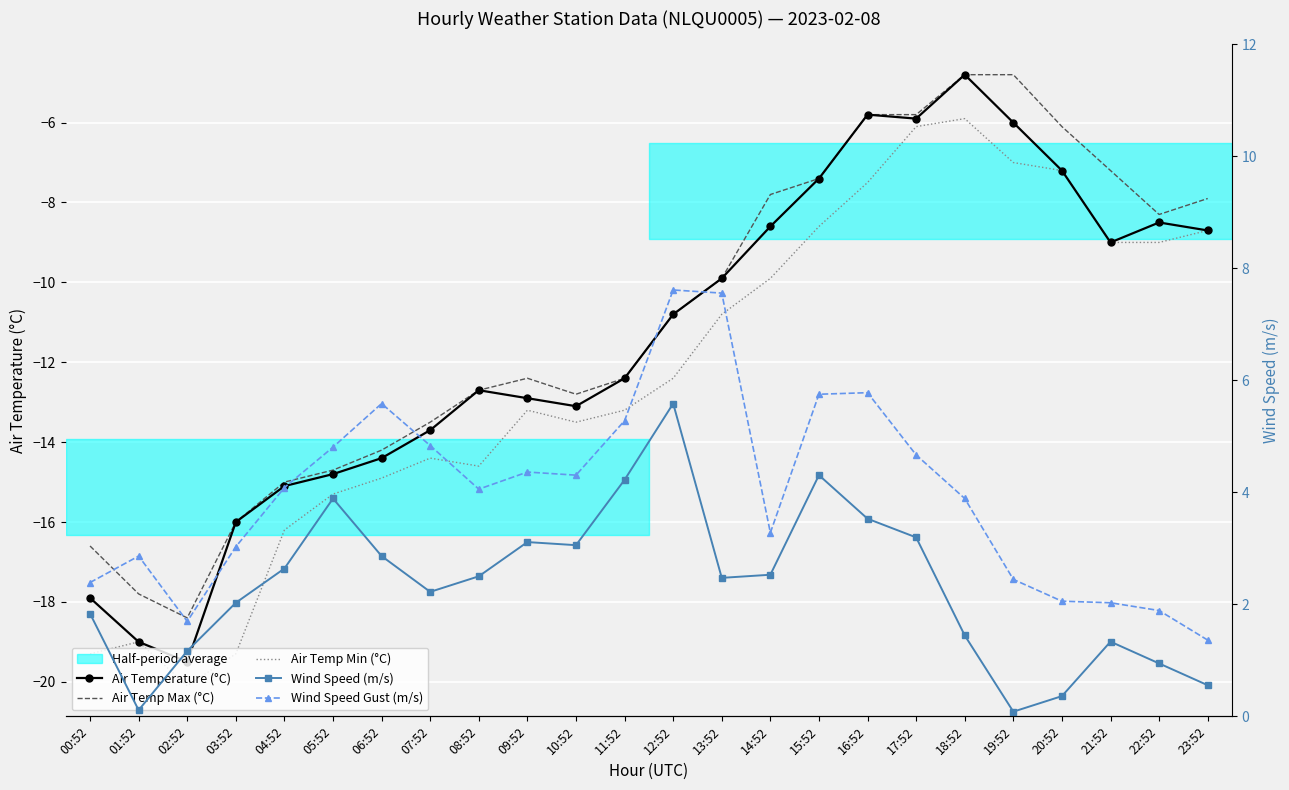

Is the value of Air Temperature (°C) at 12:52 greater than the value of Air Temp Min (°C) at 01:52?

Yes